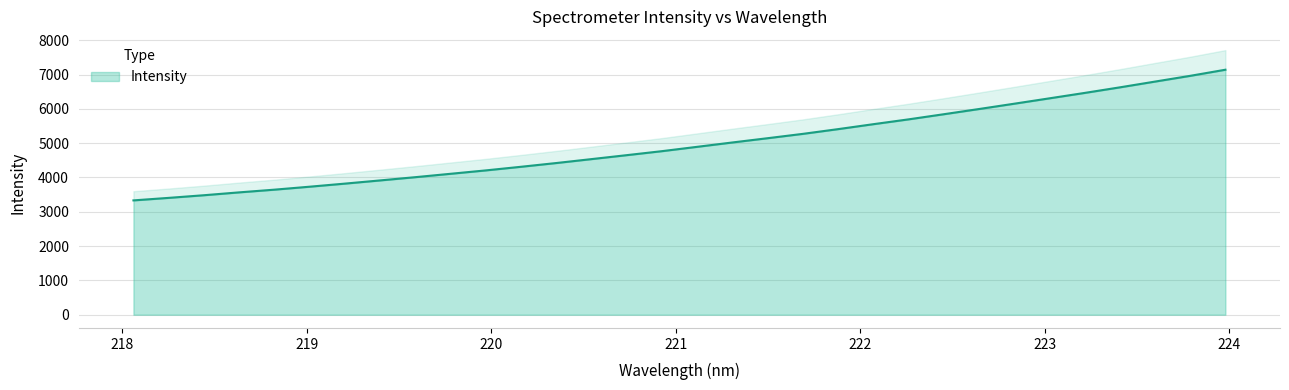

Rank the categories by value from highest to lowest.

223.9802, 223.7895, 223.5987, 223.408, 223.2172, 223.0264, 222.8355, 222.6447, 222.4538, 222.263, 222.0721, 221.8812, 221.6902, 221.4993, 221.3083, 221.1174, 220.9264, 220.7354, 220.5444, 220.3533, 220.1623, 219.9712, 219.7801, 219.589, 219.3979, 219.2067, 219.0156, 218.8244, 218.6332, 218.442, 218.2508, 218.0596